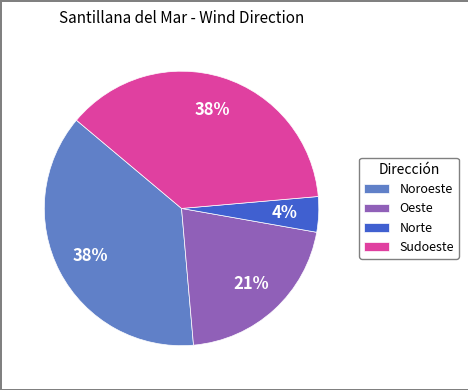

What percentage is the Noroeste slice, to the nearest percent?

38%